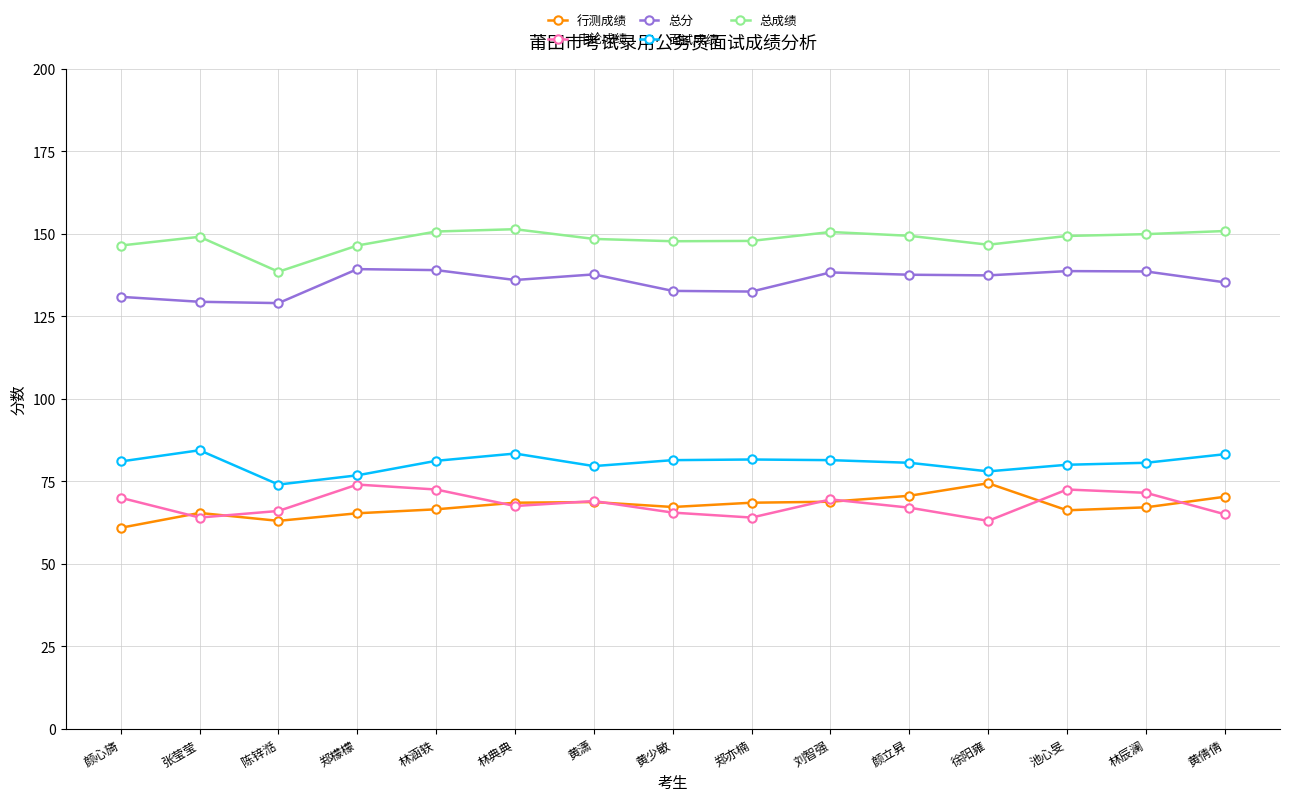

Where is the first local minimum for 行测成绩?

陈锌湉